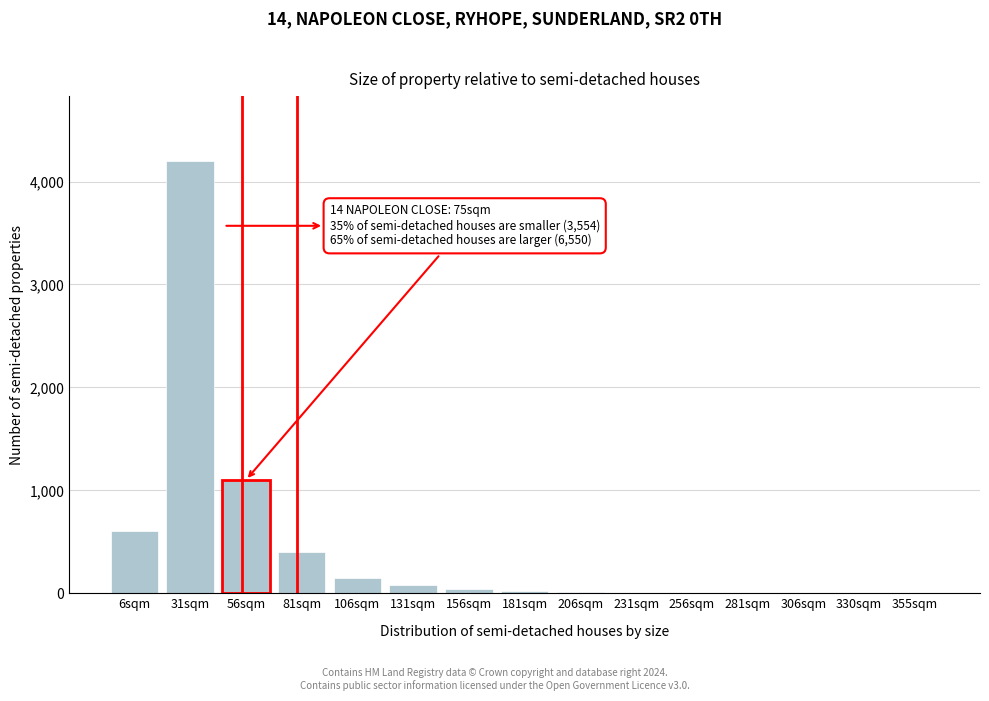

At which category does the chart reach its peak across all series?

31sqm